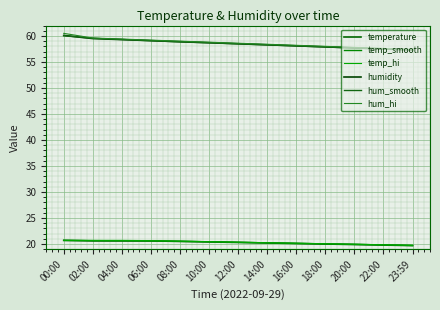

Which series has the widest spread of values?

hum_hi